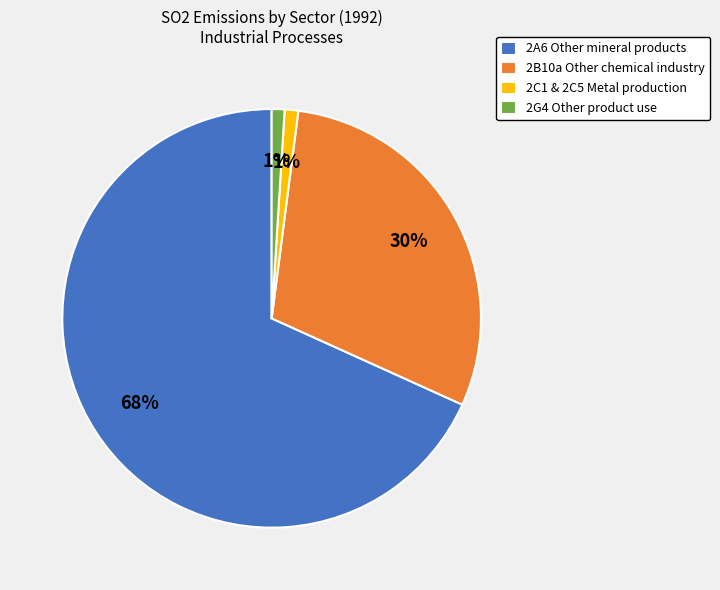

Is the sum of 2B10a Other chemical industry and 2C1 & 2C5 Metal production greater than half?

No